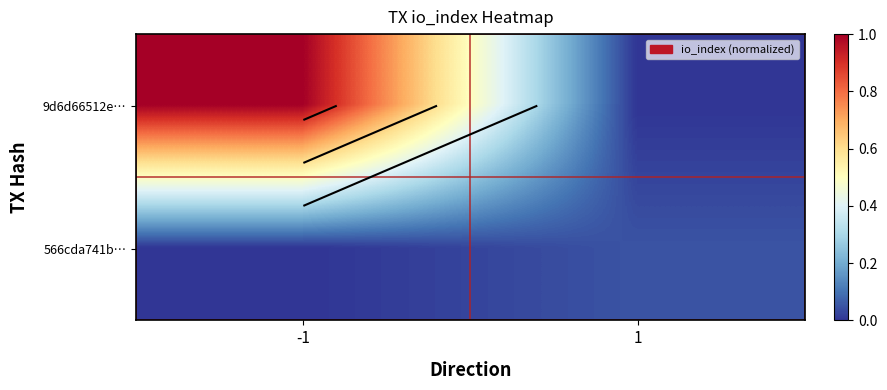

At which label is 9d6d66512e… closest to 0?

1